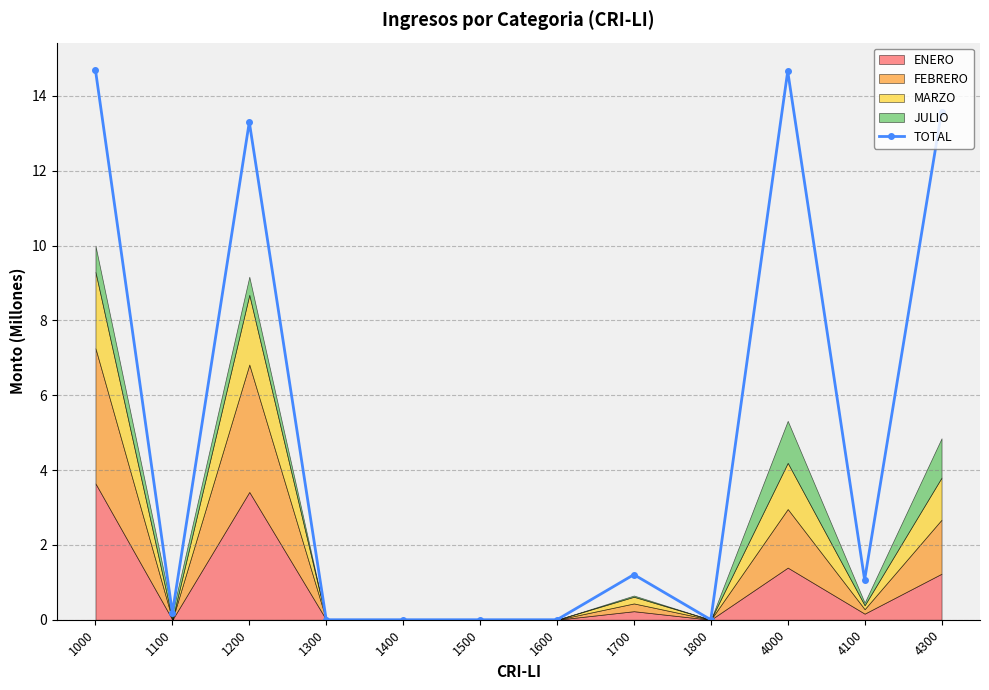

Reading left to right, what are all the values shown in this chart?

14.7	0.2	13.3	0.0	0.0	0.0	0.0	1.2	0.0	14.7	1.1	13.6